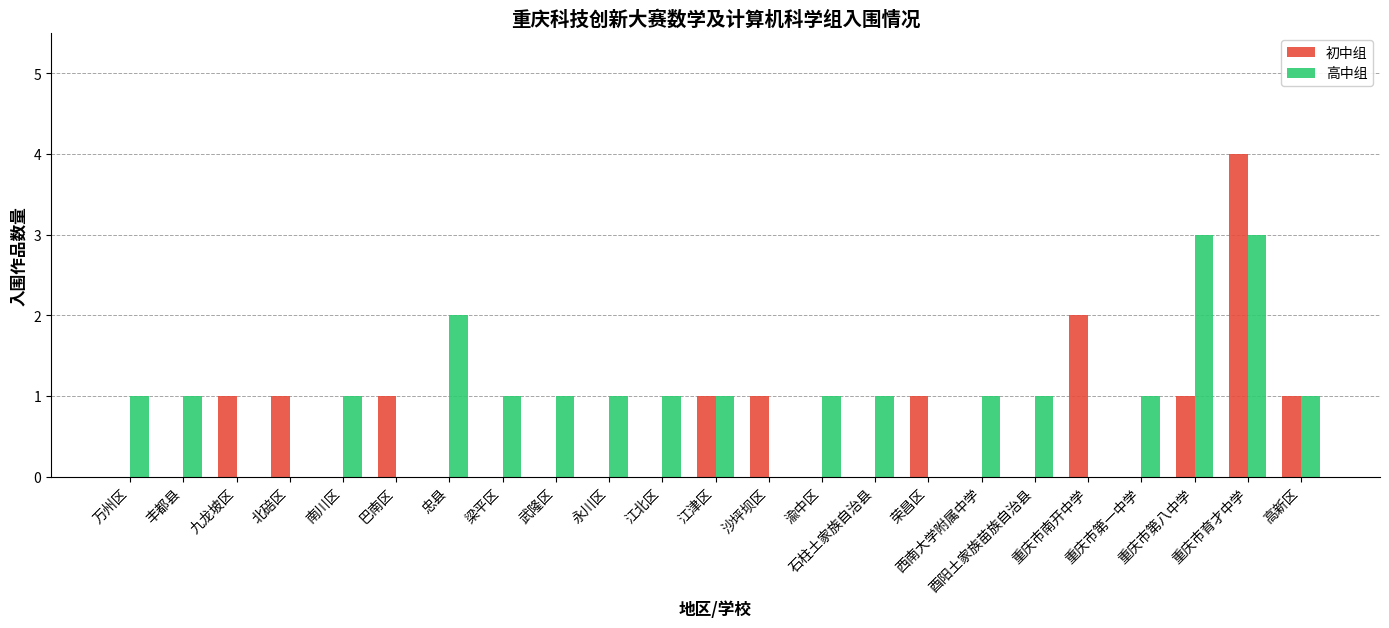

Reading right to left, what are all the values shown in this chart?

初中组: 1	4	1	0	2	0	0	1	0	0	1	1	0	0	0	0	0	1	0	1	1	0	0
高中组: 1	3	3	1	0	1	1	0	1	1	0	1	1	1	1	1	2	0	1	0	0	1	1